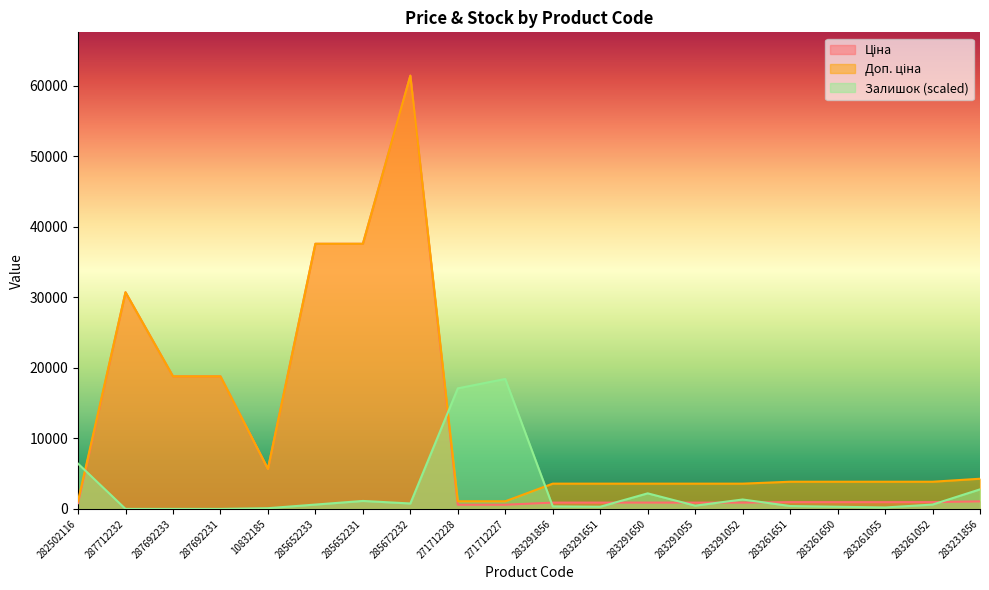

At how many categories does at least one series exceed 47360?

1